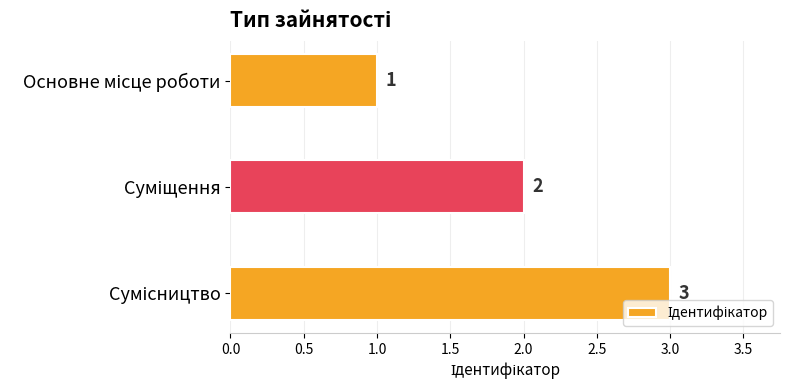

What is the minimum value shown in the chart?

1